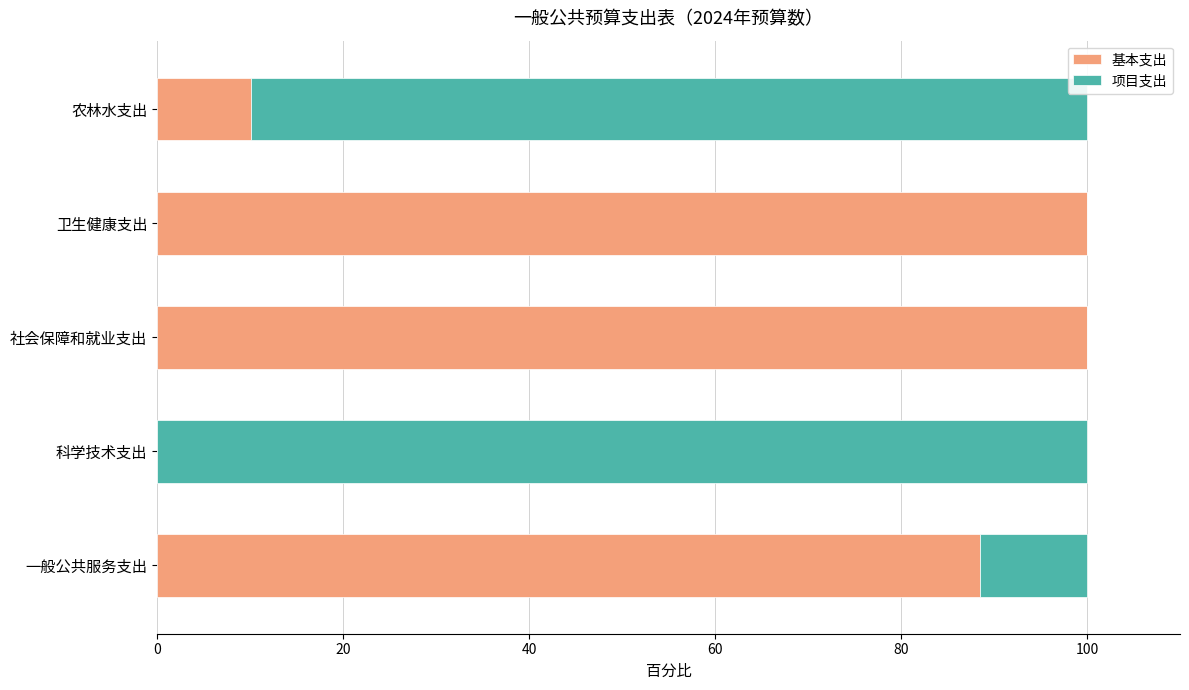

What is the sum of all 基本支出 values?

298.7